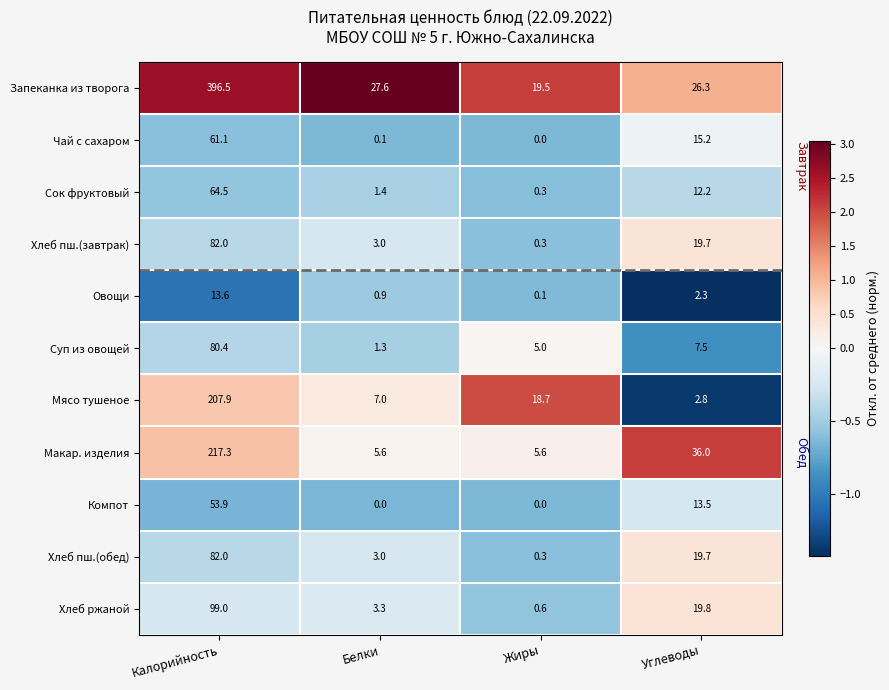

List the labels in order of Мясо тушеное value, largest first.

Калорийность, Жиры, Белки, Углеводы